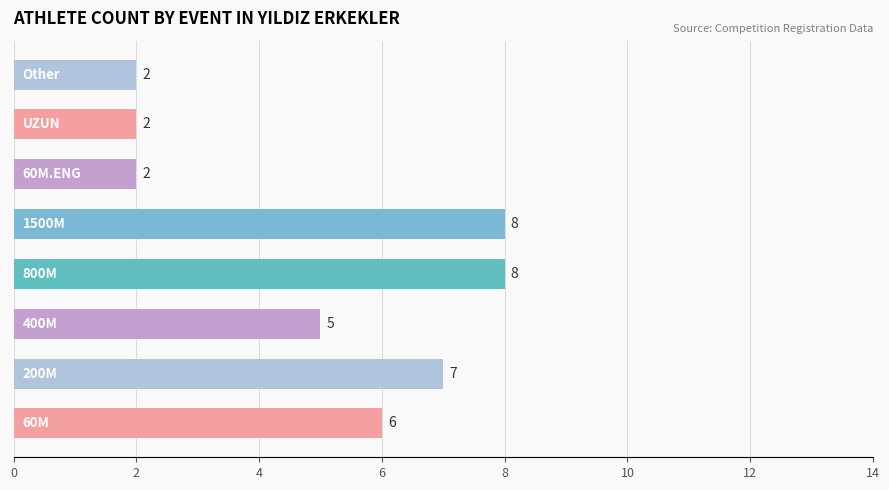

What is the sum of all values?

40